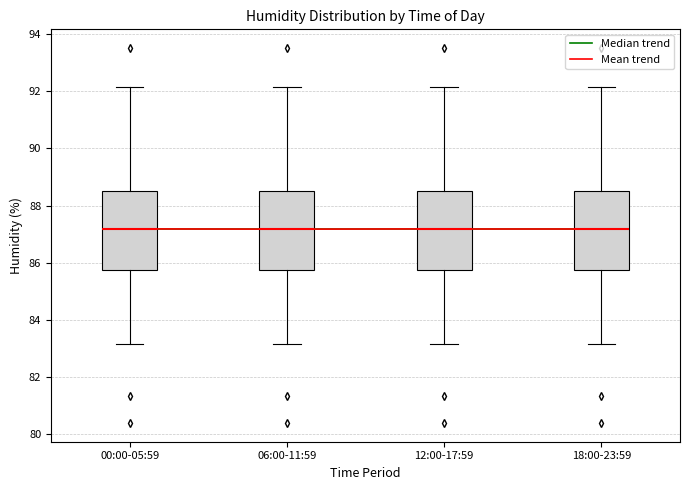

Reading left to right, read every box against the y-axis: the position of its median line, the range the box covers, and the ends of its whiskers. The values are not printed on the chart, so give them approximately, as read against the axis.

00:00-05:59: median 87.2, box 85.8 to 88.6, whiskers 83.2 to 92.2
06:00-11:59: median 87.2, box 85.8 to 88.6, whiskers 83.2 to 92.2
12:00-17:59: median 87.2, box 85.8 to 88.6, whiskers 83.2 to 92.2
18:00-23:59: median 87.2, box 85.8 to 88.6, whiskers 83.2 to 92.2